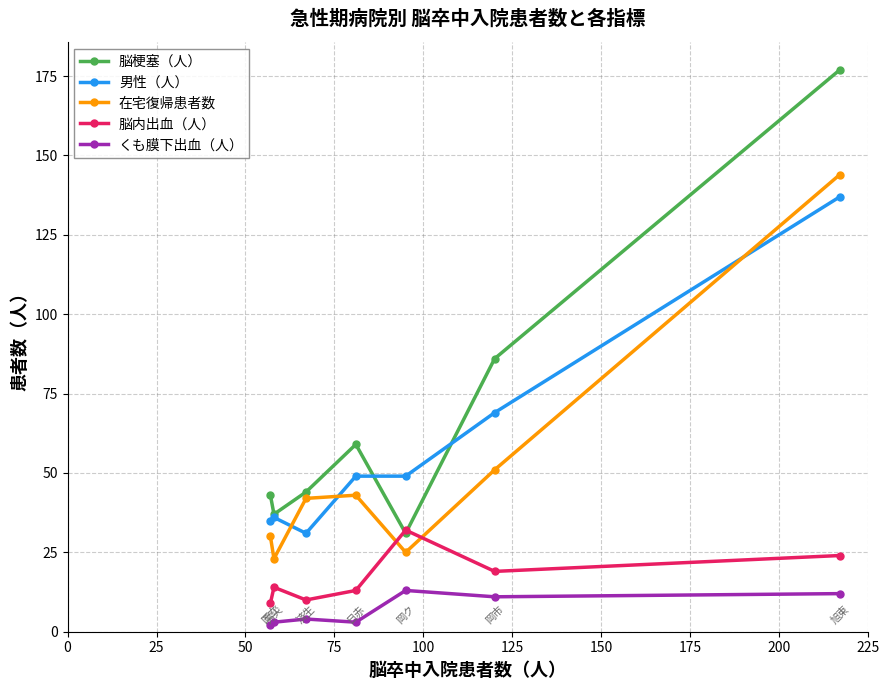

What is the greatest value displayed?

177